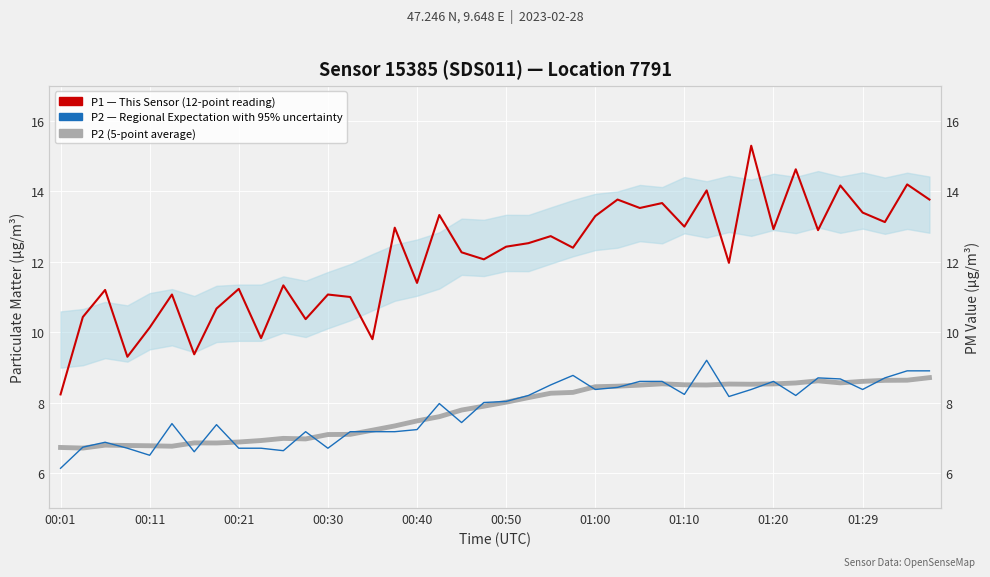

Is this an area chart (filled region under the line)?

No